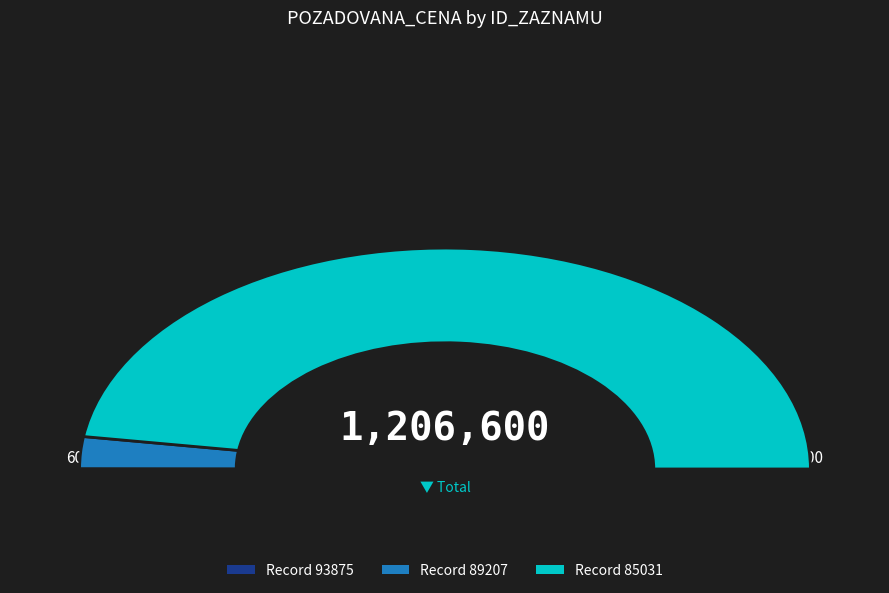

What is the change in value from 93875 to 85031?

+1149400